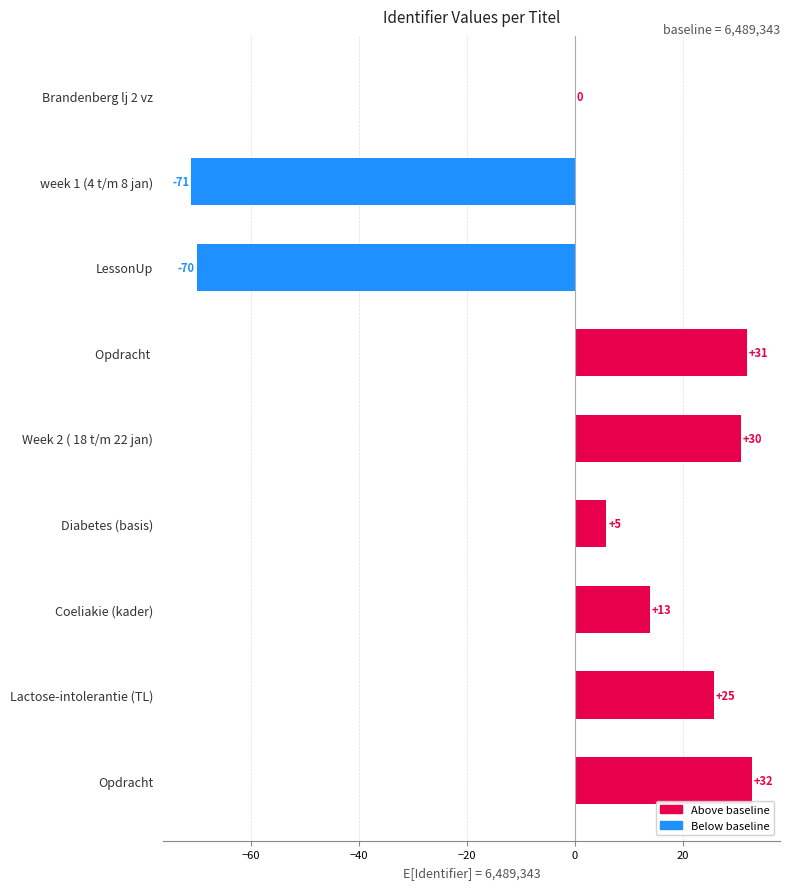

Which has a higher value, Opdracht  or Opdracht?

Opdracht